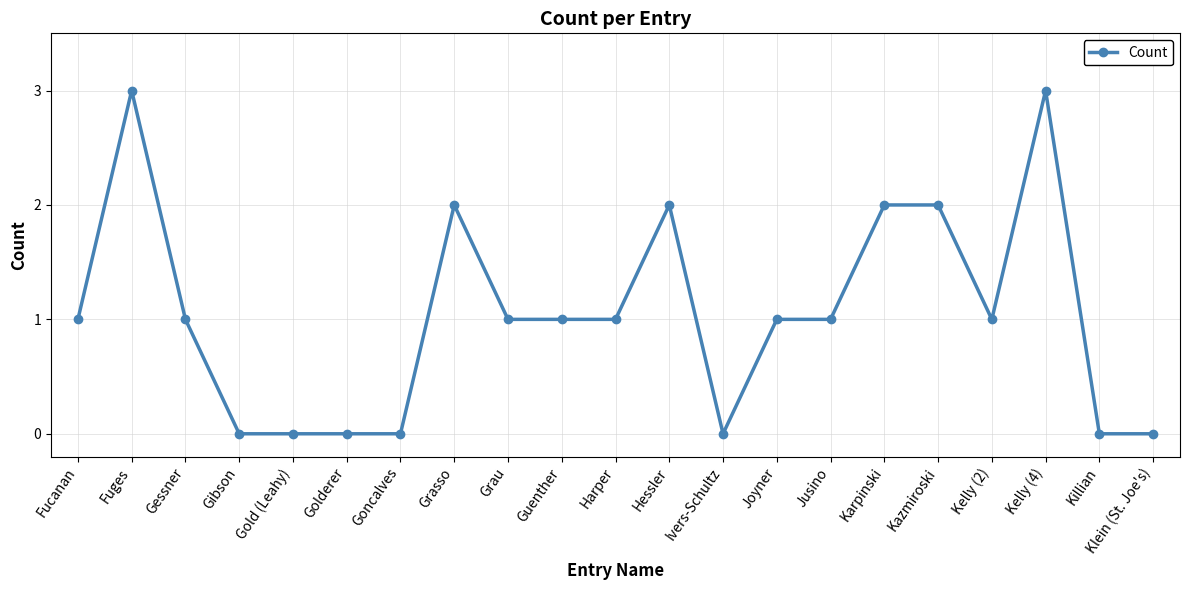

What is the label of the 7th point from the left?

Goncalves